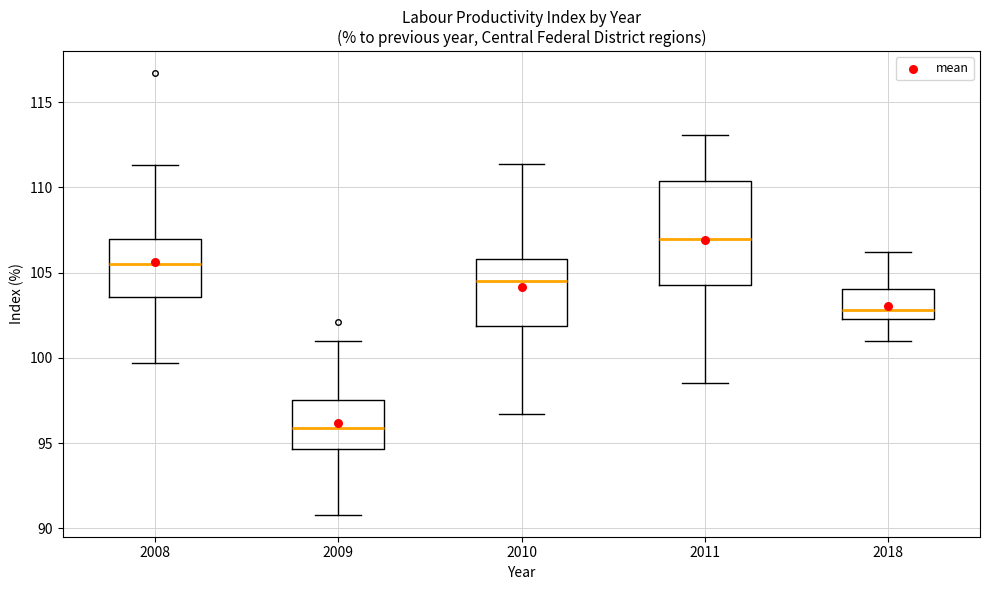

Reading left to right, read every box against the y-axis: the position of its median line, the range the box covers, and the ends of its whiskers. The values are not printed on the chart, so give them approximately, as read against the axis.

2008: median 105.5, box 103.5 to 107.0, whiskers 99.5 to 111.5
2009: median 96.0, box 94.5 to 97.5, whiskers 91.0 to 101.0
2010: median 104.5, box 102.0 to 106.0, whiskers 96.5 to 111.5
2011: median 107.0, box 104.5 to 110.5, whiskers 98.5 to 113.0
2018: median 103.0, box 102.5 to 104.0, whiskers 101.0 to 106.0